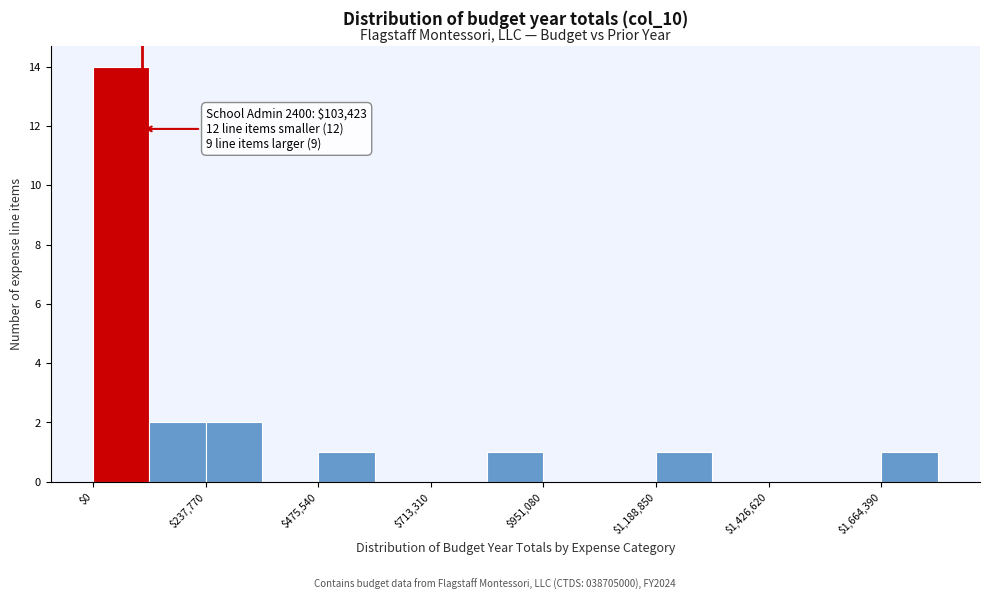

Around what value on the x-axis is the tallest bar? Give the approximate position of its centre, as read against the axis.

50000